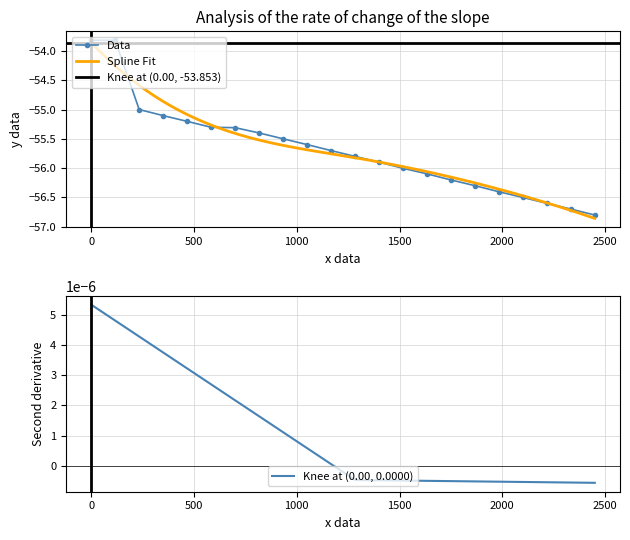

True or false: Data has more than 1 interior local peaks.

False